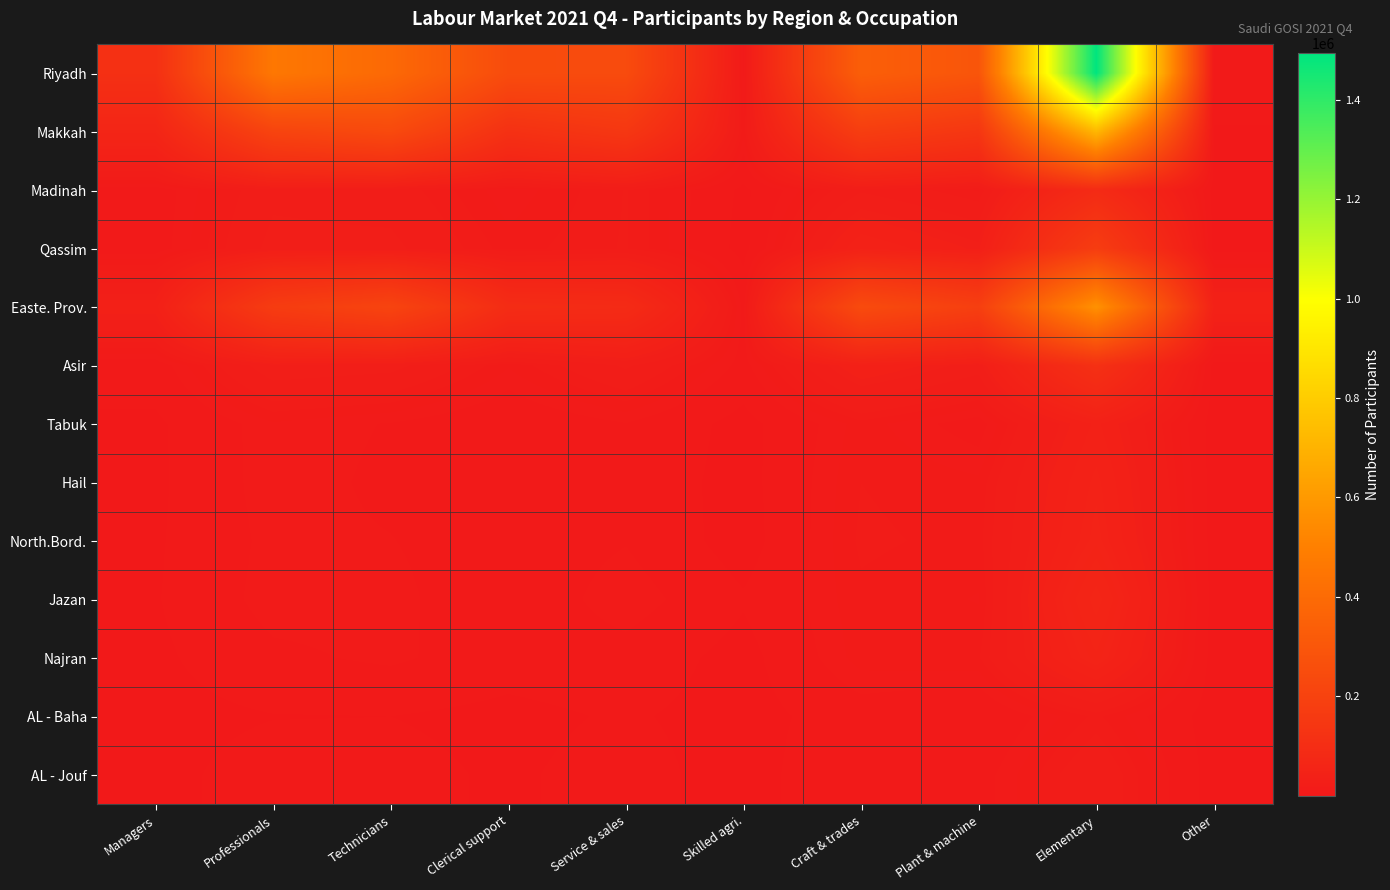

Reading left to right, list all the values displayed in this chart.

Riyadh: Managers=111963	Professionals=460603	Technicians=391404	Clerical support=246591	Service & sales=243021	Skilled agri.=7629	Craft & trades=339694	Plant & machine=293632	Elementary=1494002	Other=4960
Makkah: Managers=60156	Professionals=207508	Technicians=236999	Clerical support=115982	Service & sales=147262	Skilled agri.=12695	Craft & trades=178360	Plant & machine=142613	Elementary=717734	Other=2705
Madinah: Managers=5933	Professionals=21910	Technicians=20382	Clerical support=9674	Service & sales=17751	Skilled agri.=1705	Craft & trades=22490	Plant & machine=14125	Elementary=87385	Other=521
Qassim: Managers=6175	Professionals=25363	Technicians=24983	Clerical support=13023	Service & sales=17949	Skilled agri.=838	Craft & trades=43046	Plant & machine=30923	Elementary=172888	Other=595
Easte. Prov.: Managers=35658	Professionals=170648	Technicians=209443	Clerical support=94227	Service & sales=88632	Skilled agri.=7305	Craft & trades=242485	Plant & machine=185147	Elementary=570684	Other=42929
Asir: Managers=5793	Professionals=27733	Technicians=25528	Clerical support=12101	Service & sales=24439	Skilled agri.=6953	Craft & trades=38136	Plant & machine=26508	Elementary=113997	Other=441
Tabuk: Managers=2013	Professionals=11254	Technicians=8496	Clerical support=4135	Service & sales=8557	Skilled agri.=924	Craft & trades=13223	Plant & machine=6348	Elementary=39369	Other=194
Hail: Managers=1899	Professionals=11165	Technicians=7615	Clerical support=3824	Service & sales=6985	Skilled agri.=780	Craft & trades=14627	Plant & machine=12436	Elementary=45511	Other=243
North.Bord.: Managers=2271	Professionals=10247	Technicians=8977	Clerical support=5314	Service & sales=8502	Skilled agri.=175	Craft & trades=15364	Plant & machine=13510	Elementary=48871	Other=292
Jazan: Managers=2572	Professionals=10907	Technicians=10385	Clerical support=4111	Service & sales=11562	Skilled agri.=3559	Craft & trades=13839	Plant & machine=11488	Elementary=61269	Other=288
Najran: Managers=1798	Professionals=7685	Technicians=9786	Clerical support=5569	Service & sales=6626	Skilled agri.=864	Craft & trades=13270	Plant & machine=14251	Elementary=51700	Other=159
AL - Baha: Managers=931	Professionals=2773	Technicians=2962	Clerical support=1386	Service & sales=3660	Skilled agri.=720	Craft & trades=6168	Plant & machine=3107	Elementary=15419	Other=51
AL - Jouf: Managers=1081	Professionals=5829	Technicians=4809	Clerical support=2048	Service & sales=5393	Skilled agri.=249	Craft & trades=8696	Plant & machine=6477	Elementary=22593	Other=188